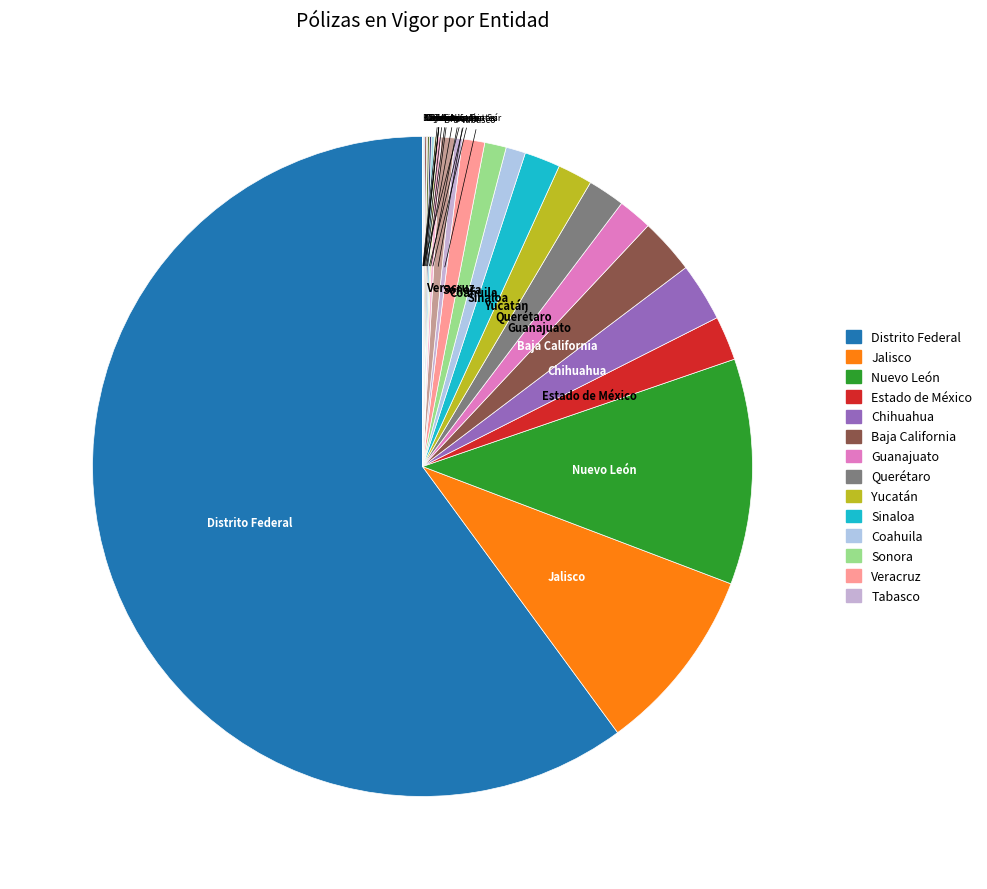

How many slices are in this pie chart?

27